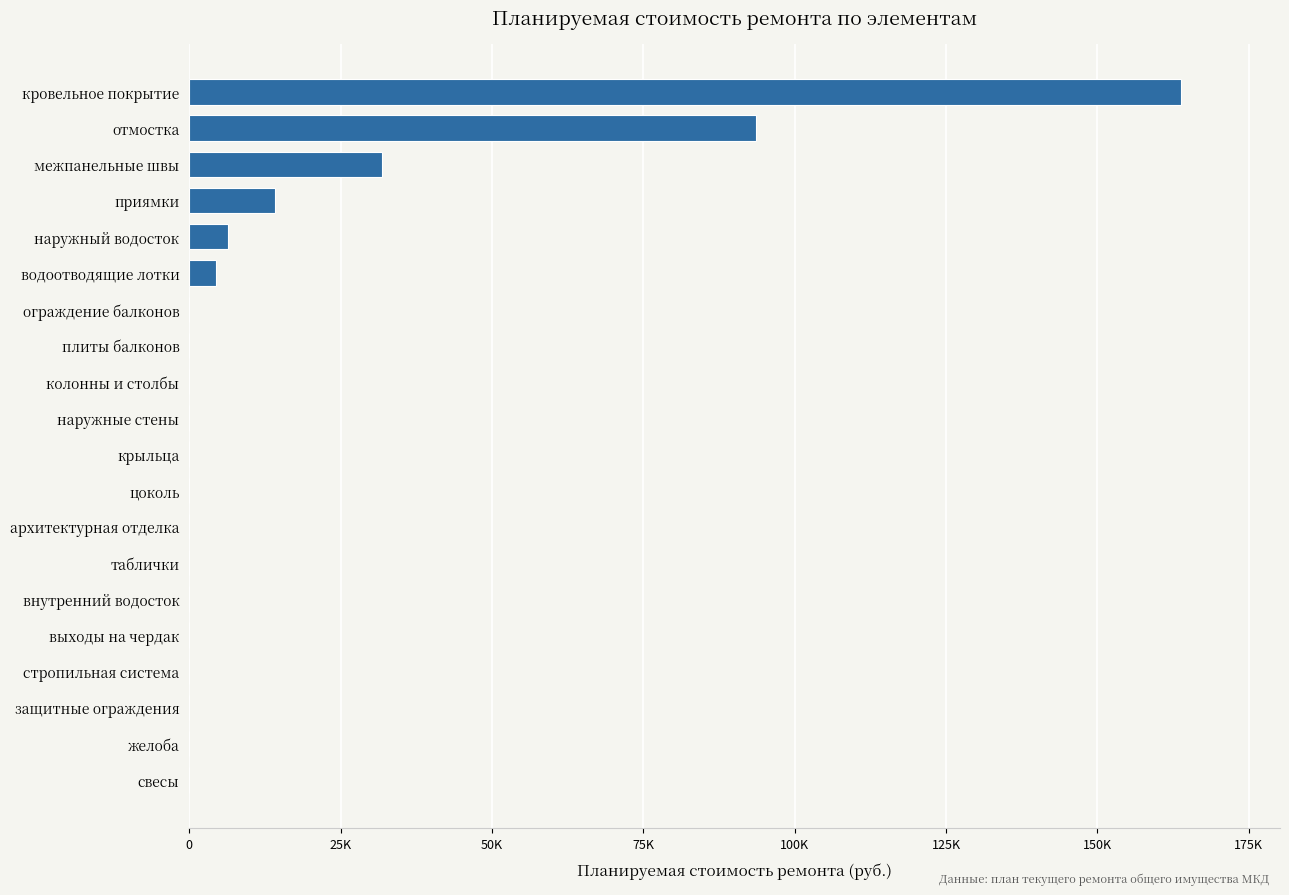

How many categories are shown in the chart?

20